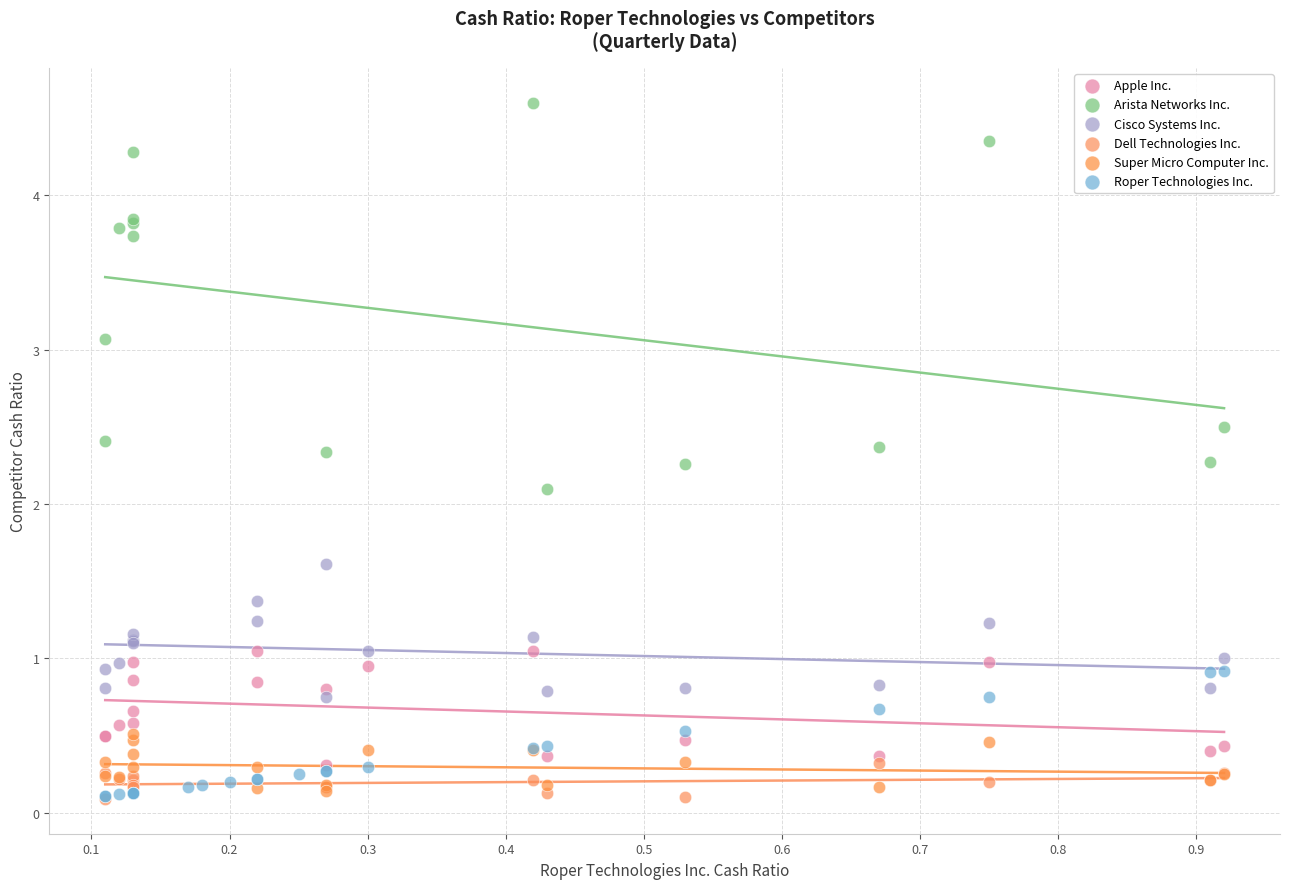

What are all the series names shown in the legend?

Apple Inc., Arista Networks Inc., Cisco Systems Inc., Dell Technologies Inc., Super Micro Computer Inc., Roper Technologies Inc.